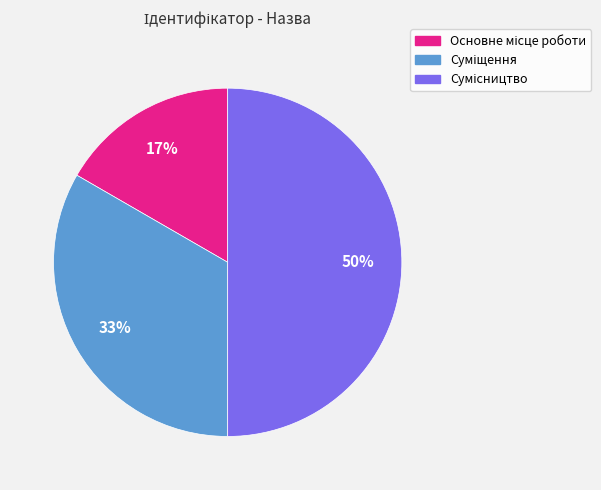

To the nearest percent, what is the difference between the largest and smallest slice percentages?

33%